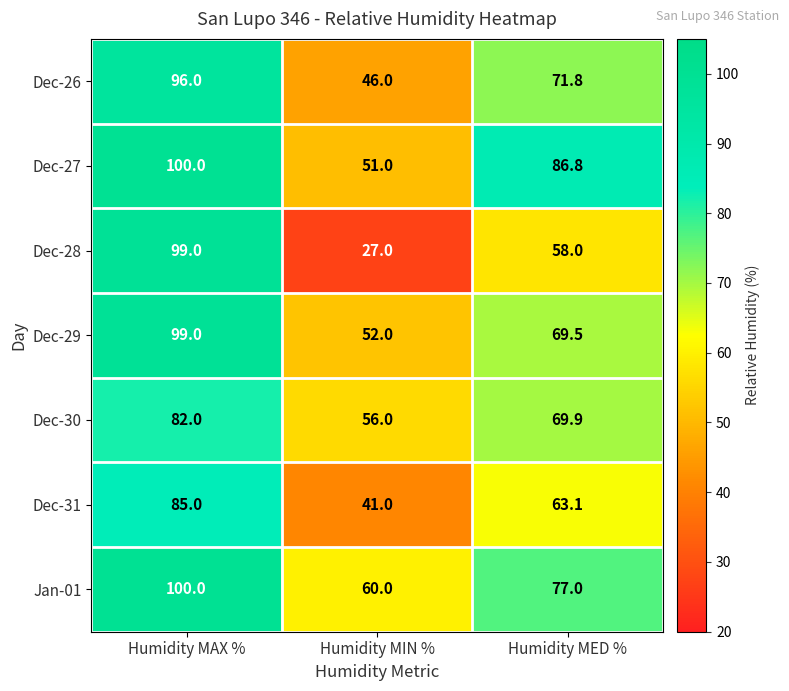

How many Dec-30 values are between 56 and 82?

3